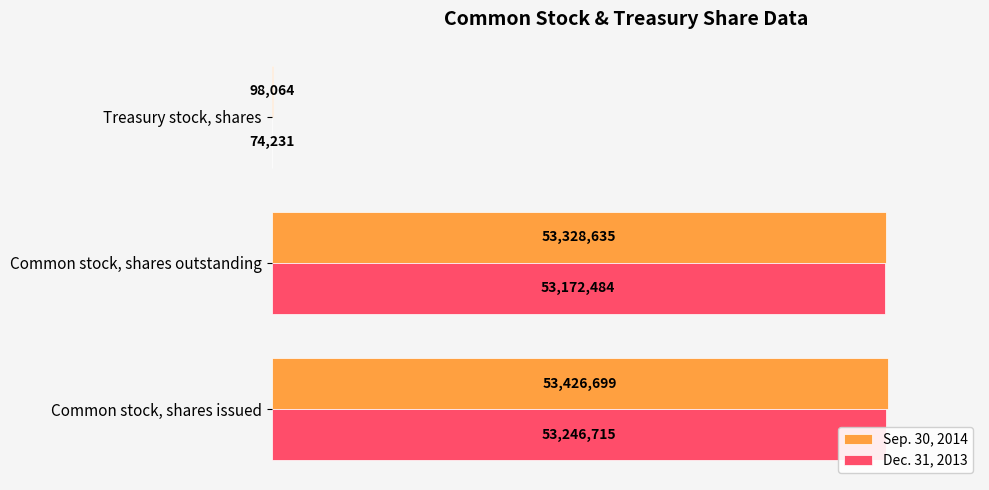

What is the difference between the maximum and minimum values in the Sep. 30, 2014 series?

53328635